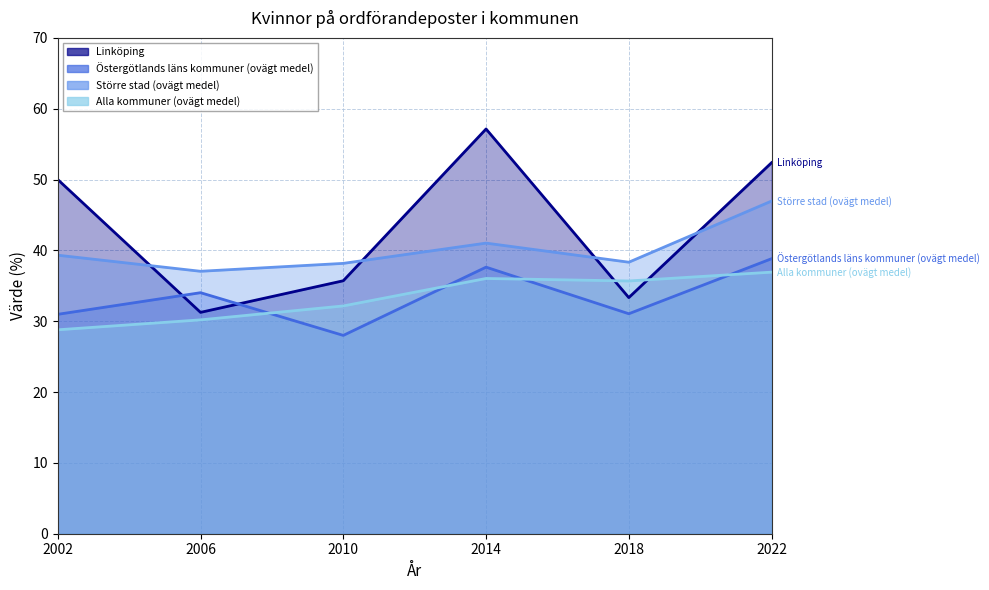

What is the difference between the second highest and minimum values in the Östergötlands läns kommuner (ovägt medel) series?

9.6